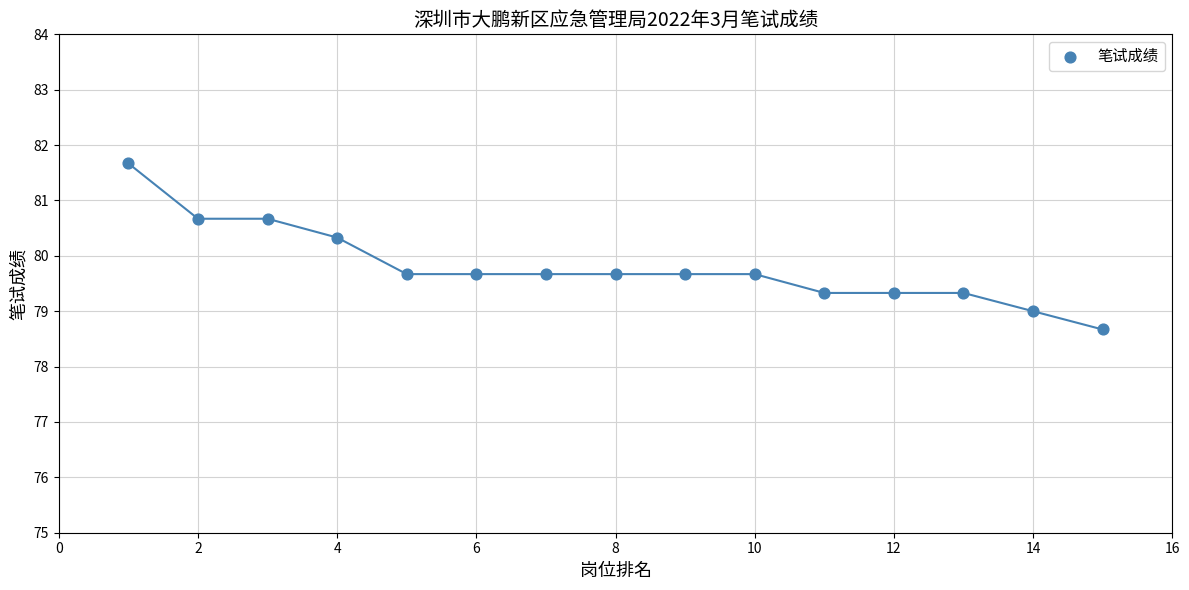

What is the range of X values (max minus min)?

14.0